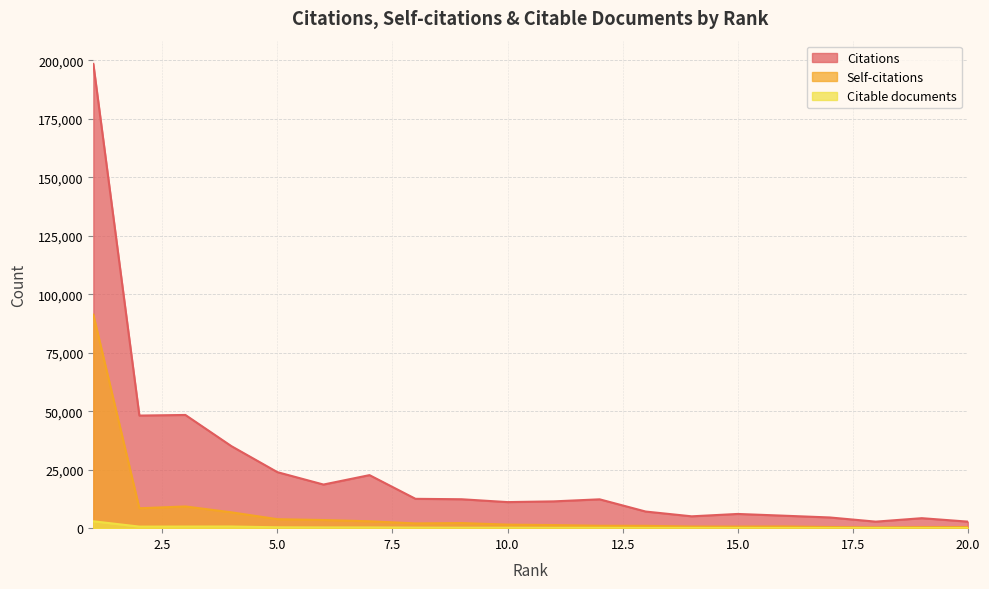

Is it true that Citations equals 2514 at 11?

False